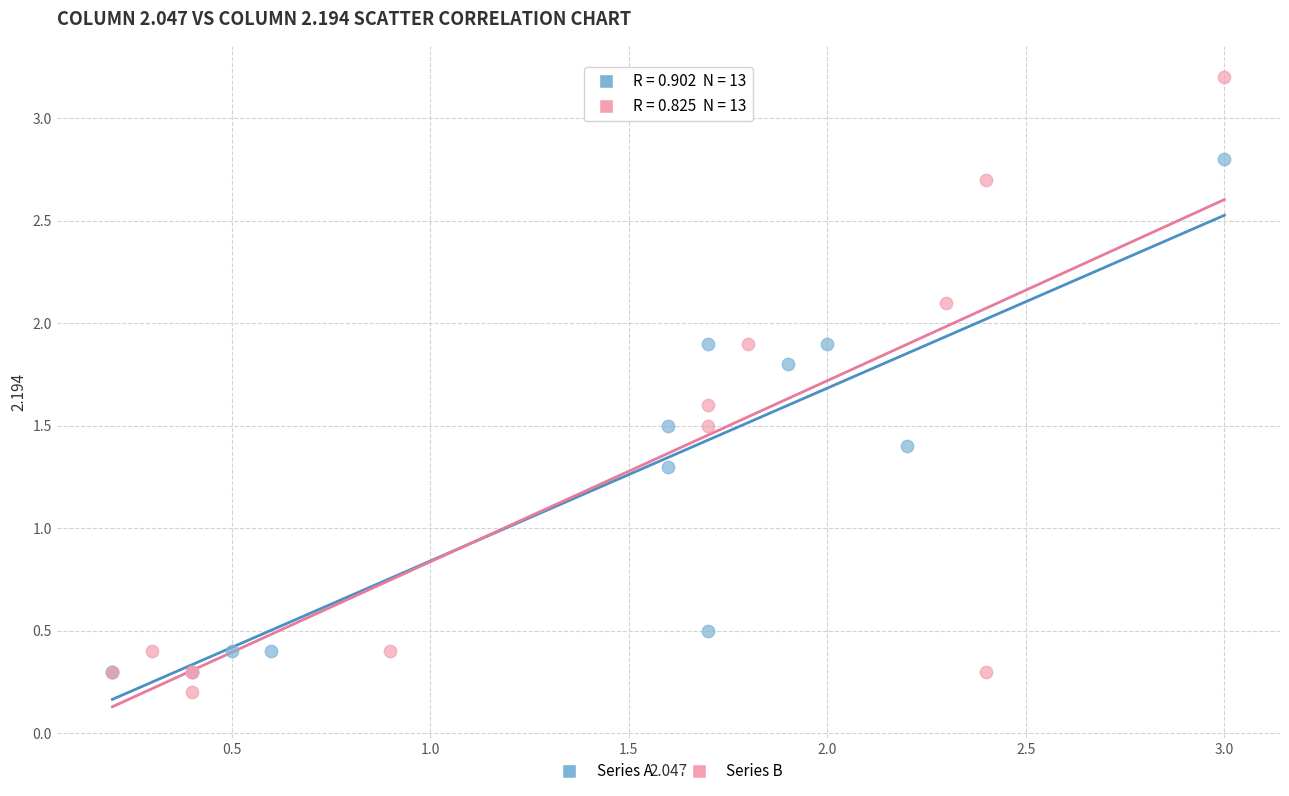

Which series has the widest spread of Y values?

Series B